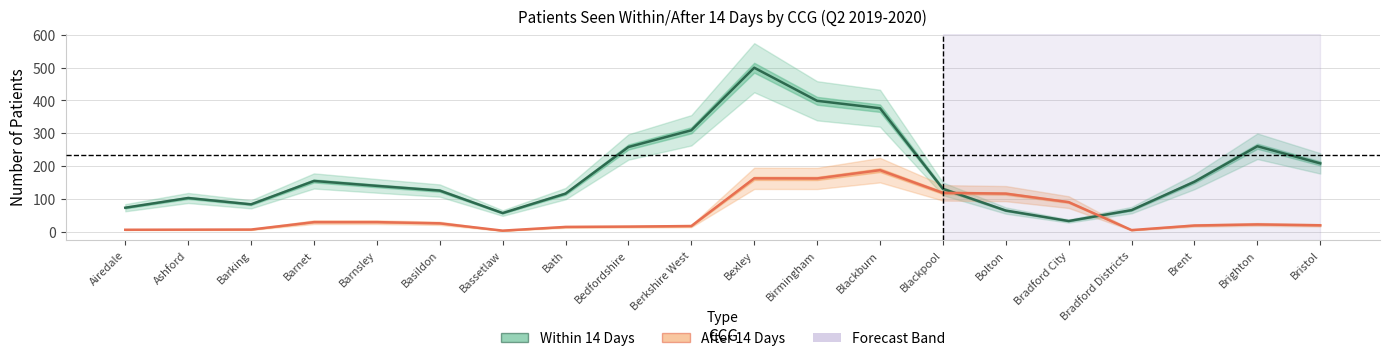

At Berkshire West, list the series in order from largest to smallest.

Within 14 Days, After 14 Days